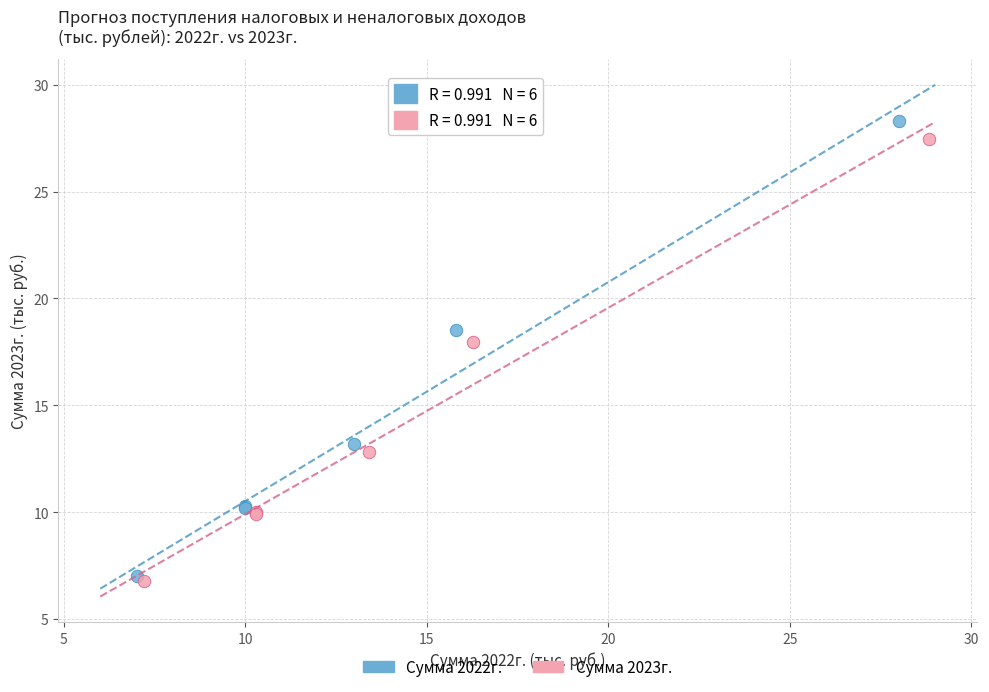

Which series has the largest Y range (max minus min)?

Сумма 2022г.